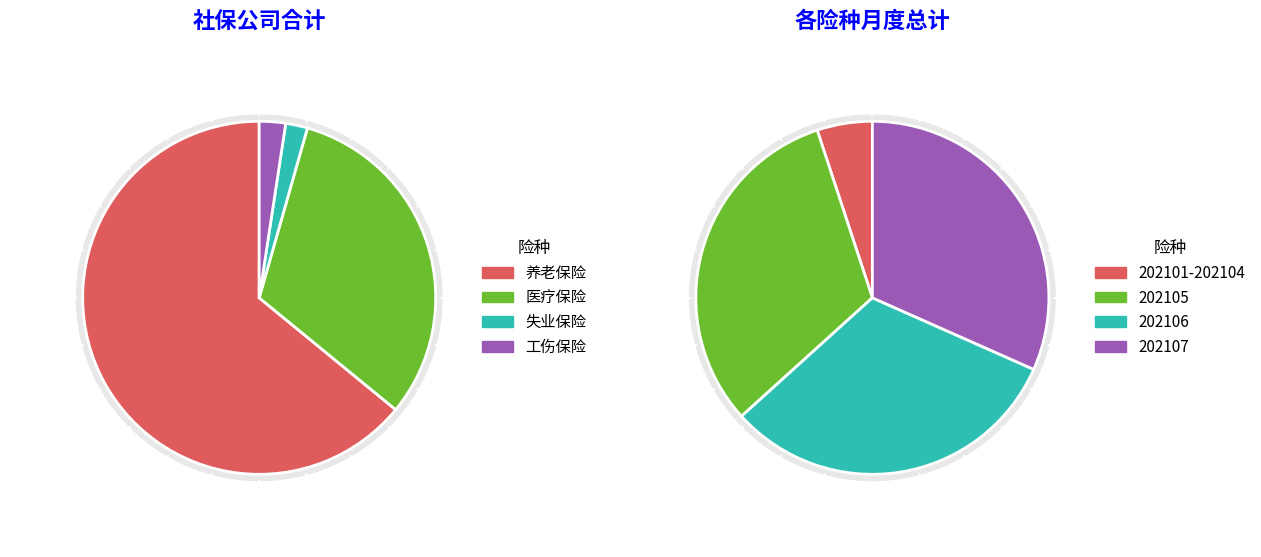

What is the largest slice in the pie chart?

202105